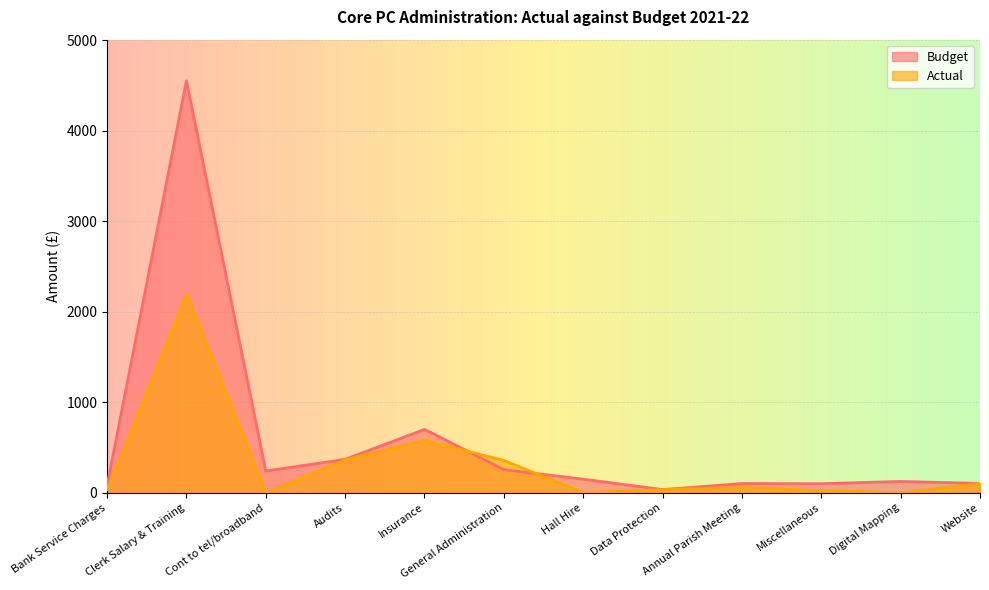

Read the Budget value at Annual Parish Meeting.

102.0